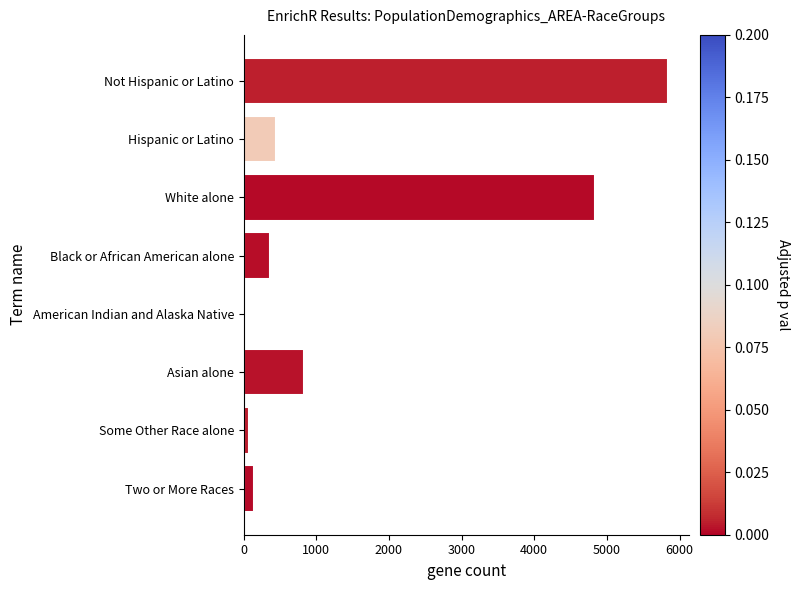

What is the difference between the second highest and minimum values?

4812